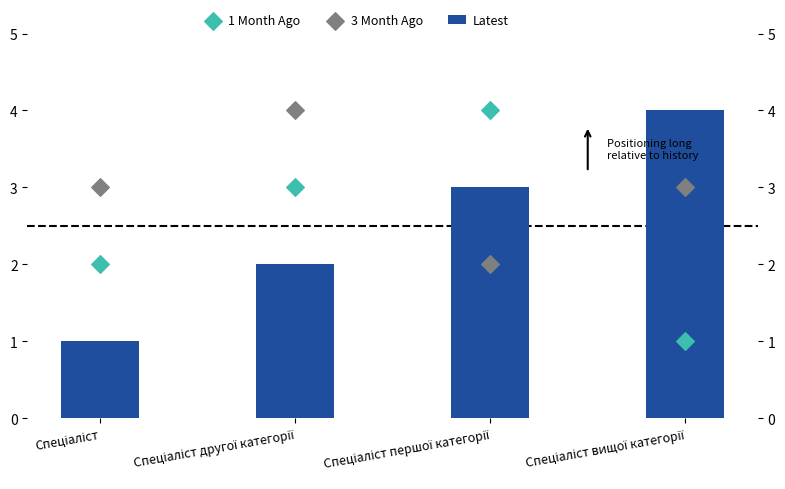

Which series has the largest total across all categories?

3 Month Ago